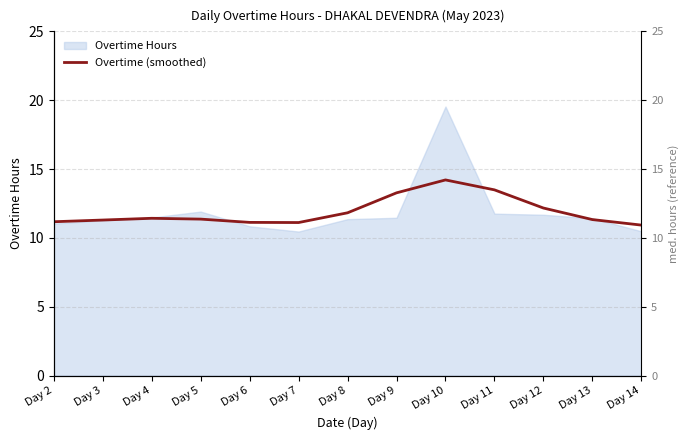

True or false: the data shows 11.1 at Day 7.

True